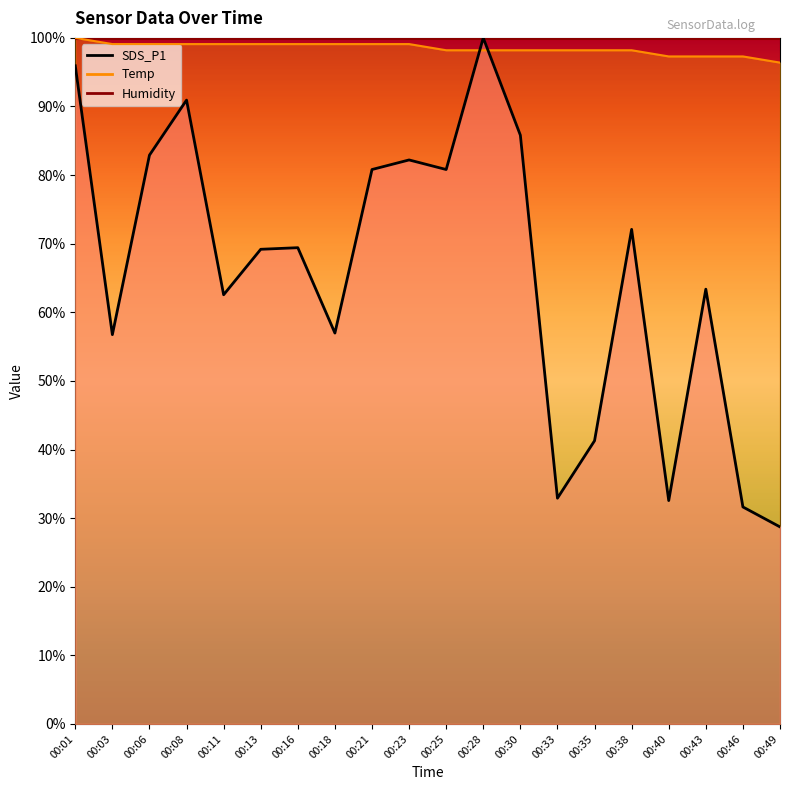

The value of SDS_P1 at 00:21 is 80.8. True or false?

True